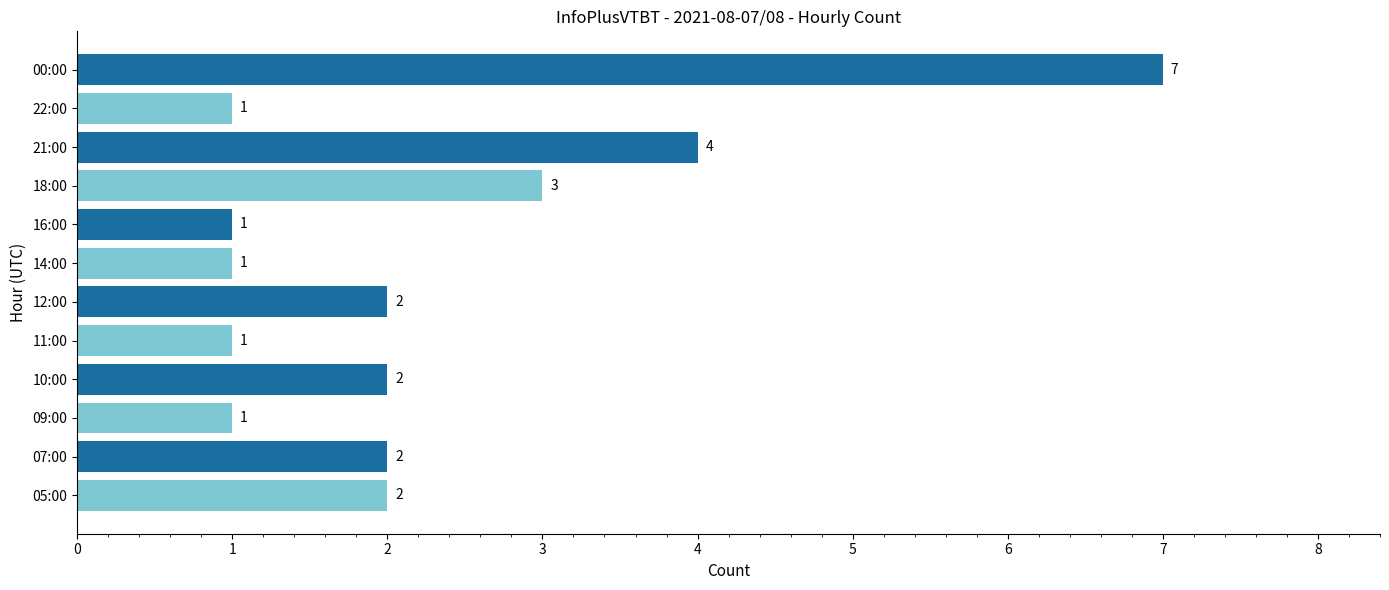

Which label corresponds to the largest value in the chart?

00:00